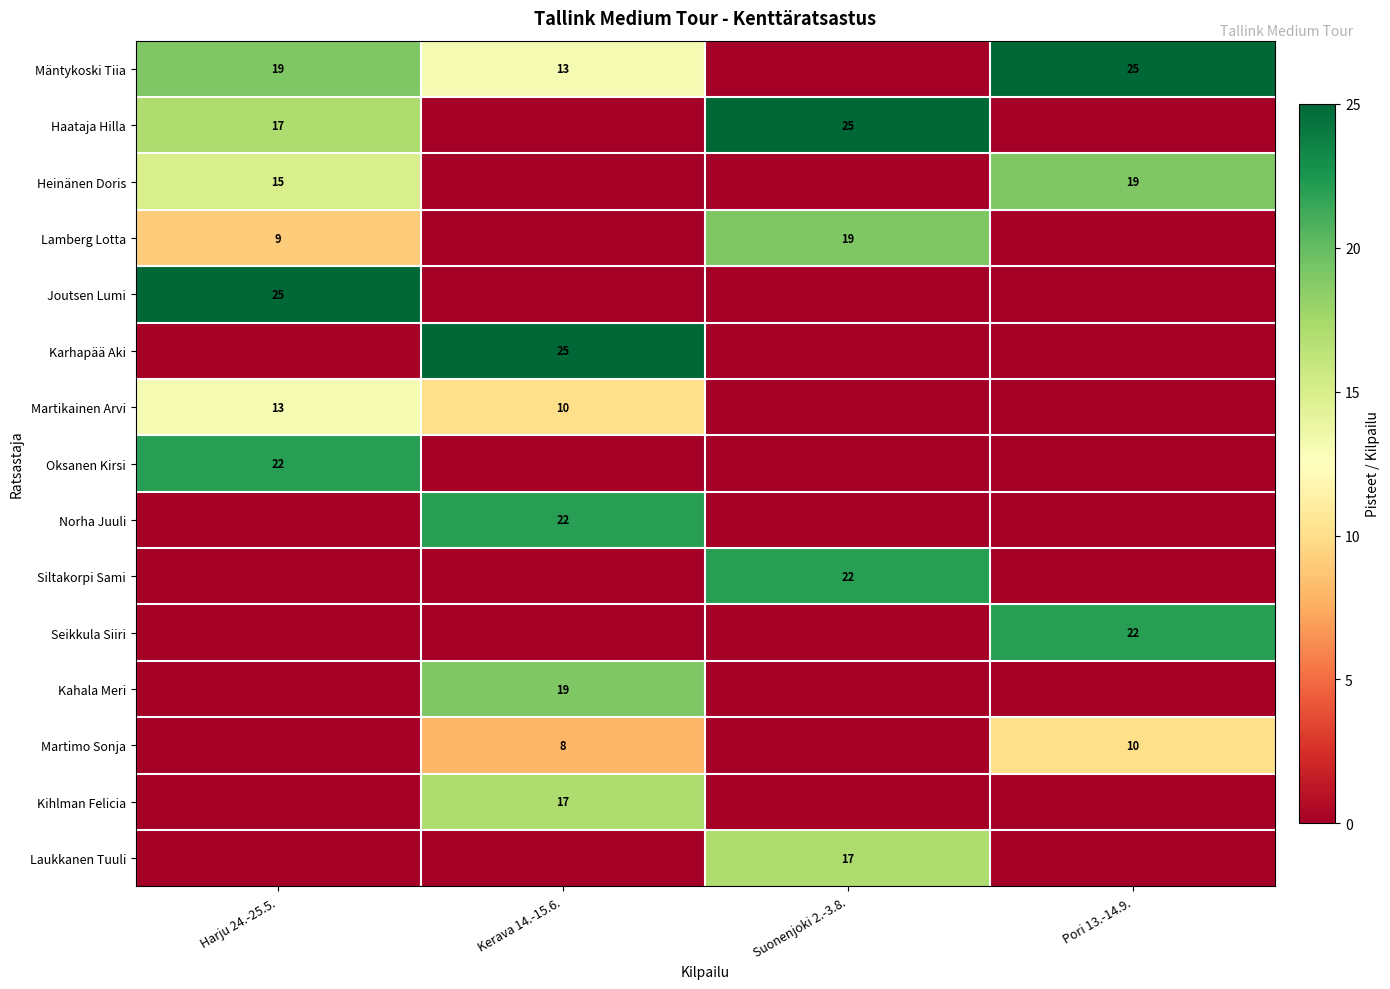

Is it true that Haataja Hilla equals 17 at Harju 24.-25.5.?

True